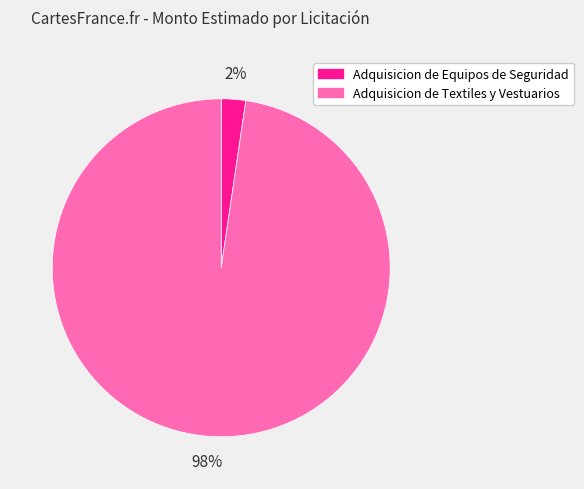

The Adquisicion de Textiles y Vestuarios slice represents 98% of the pie. True or false?

True